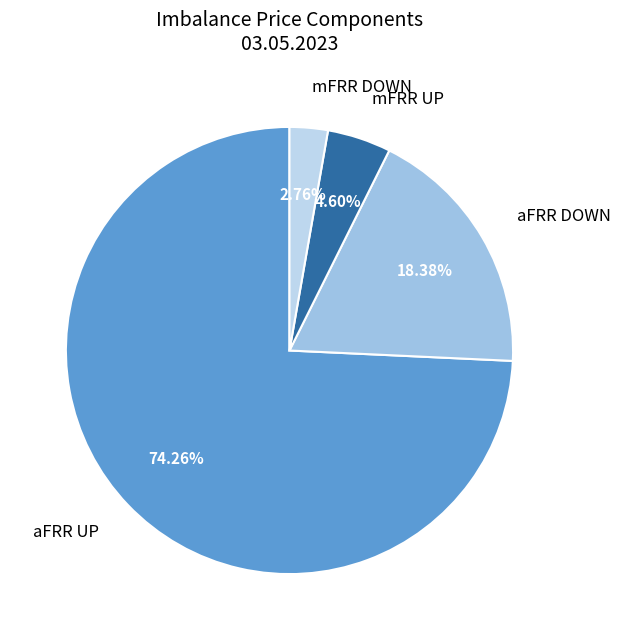

Which slice is the smallest?

mFRR DOWN